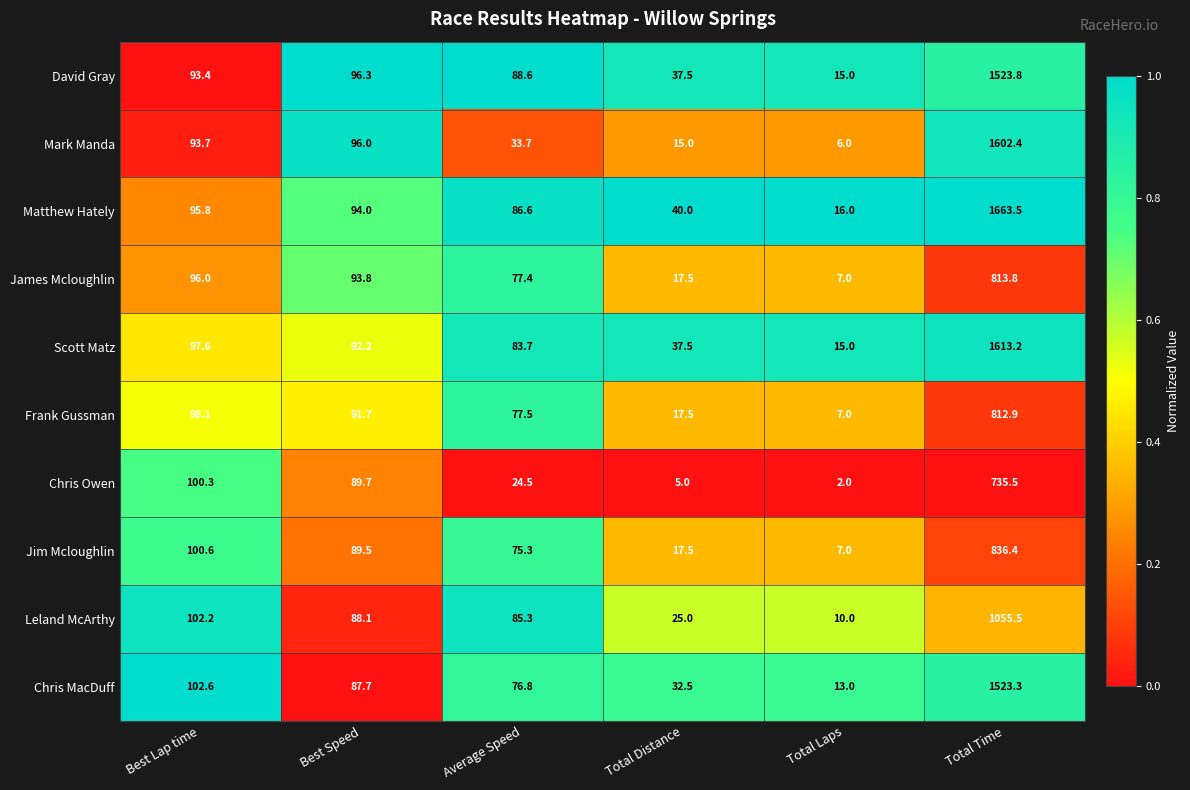

List the series in order of their peak value, lowest first.

Chris Owen, Frank Gussman, James Mcloughlin, Jim Mcloughlin, Leland McArthy, Chris MacDuff, David Gray, Mark Manda, Scott Matz, Matthew Hately